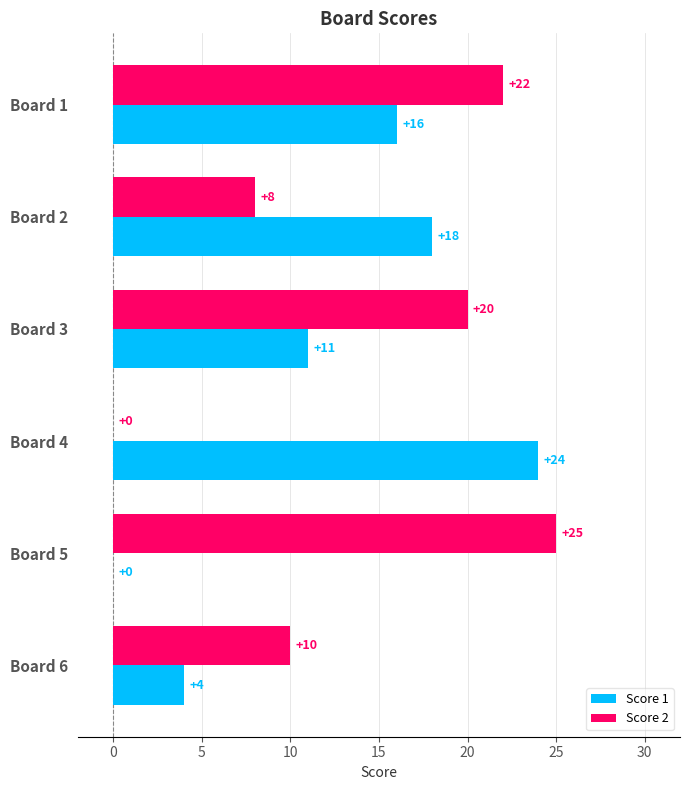

Is the value of Score 1 at Board 1 greater than the value of Score 2 at Board 3?

No